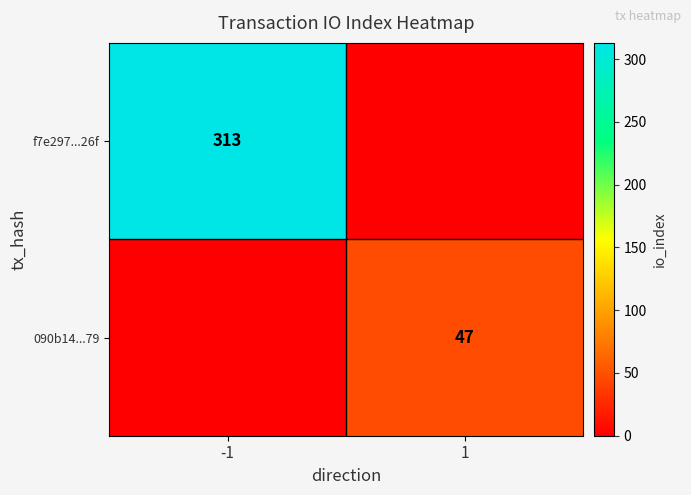

The f7e297...26f series shows 161 at -1. True or false?

False